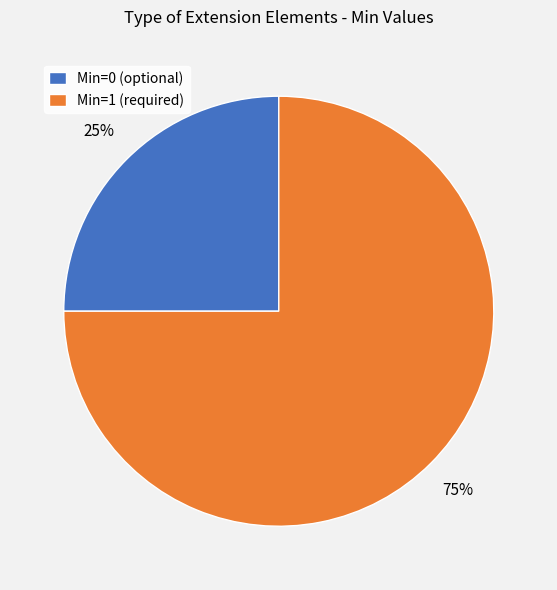

Is there a majority slice in this chart?

Yes